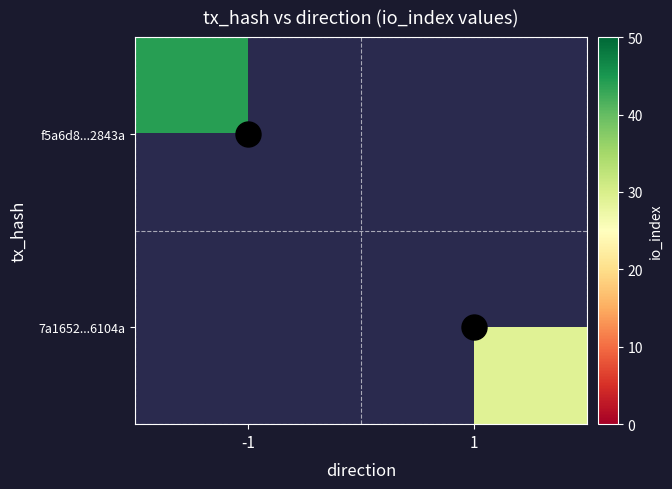

The f5a6d8...2843a series shows 44.0 at -1. True or false?

True